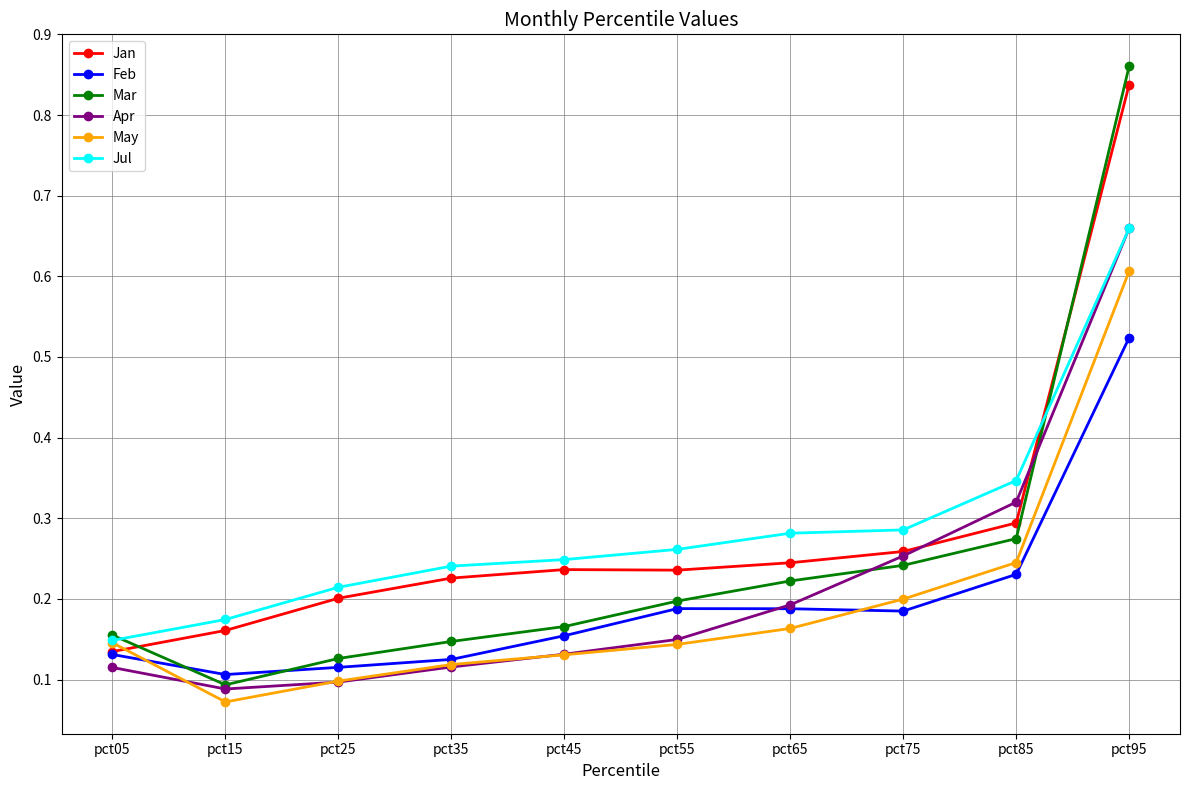

How many distinct data groups are displayed?

6